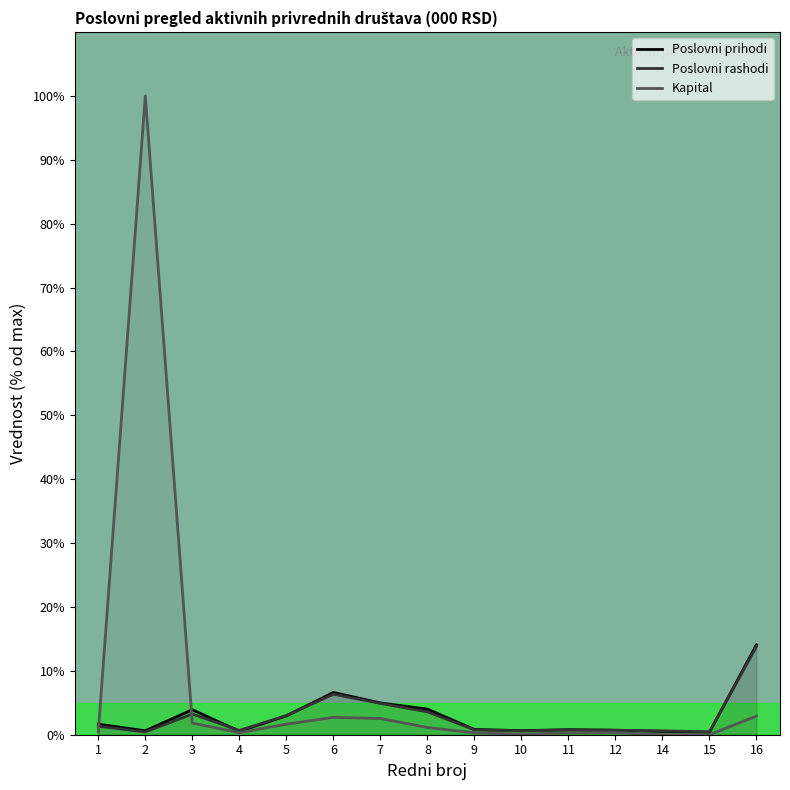

What are all the series names shown in the legend?

Poslovni prihodi, Poslovni rashodi, Kapital